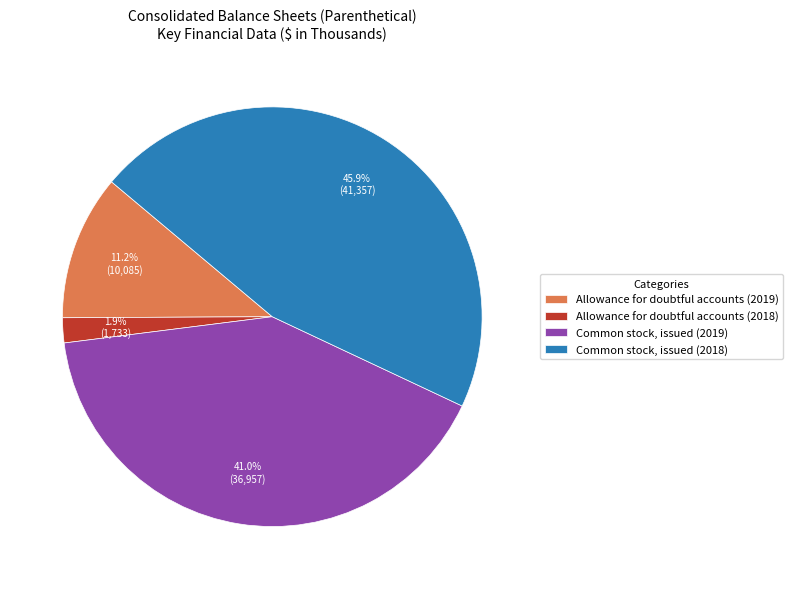

Count the number of slices in the pie.

4